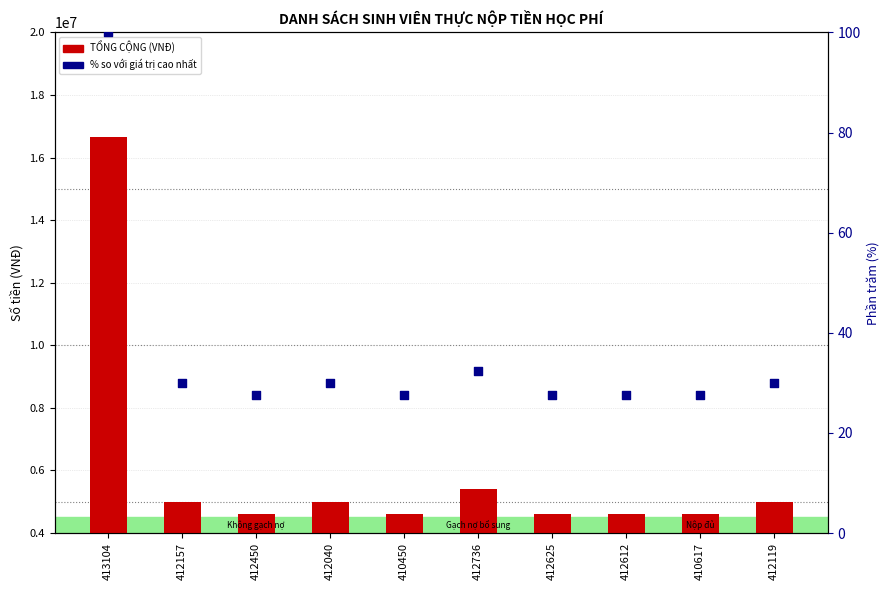

Which series reaches the maximum Y coordinate?

TỔNG CỘNG